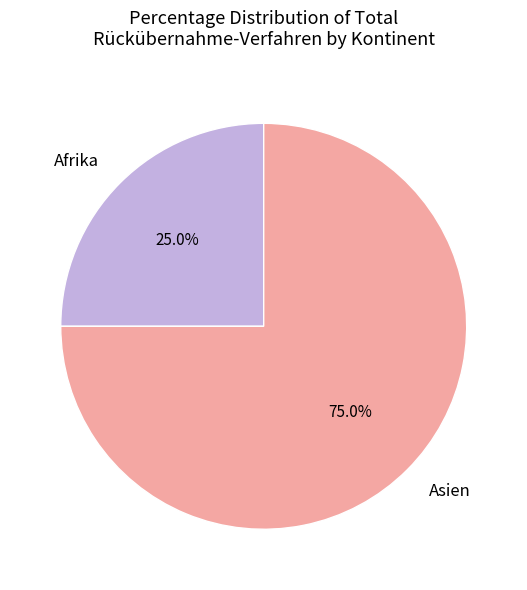

Which category has the smallest portion of the pie?

Afrika